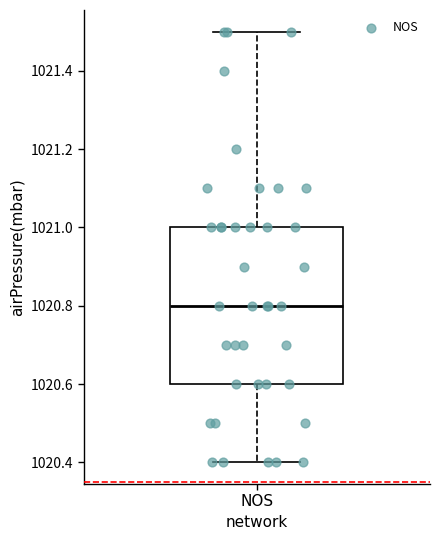

Where is the lower edge of the box for NOS on the y-axis? The values are not printed on the chart, so give them approximately, as read against the axis.

1020.6